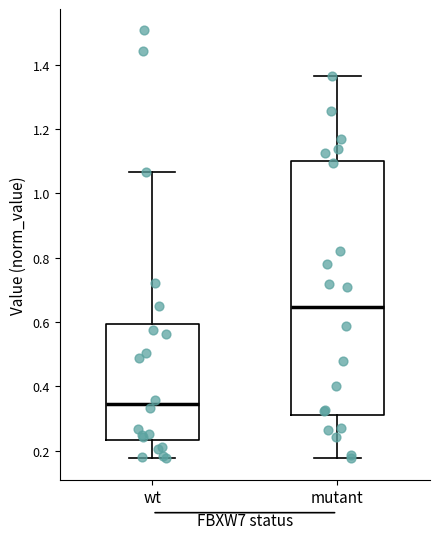

Comparing the boxes themselves (not the whiskers), which one is the tallest?

mutant